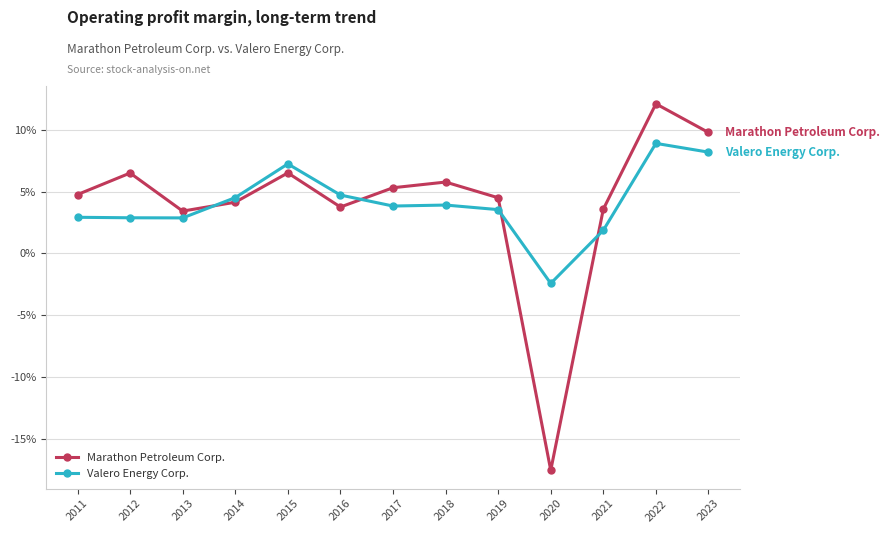

Does the chart have visible grid lines?

Yes